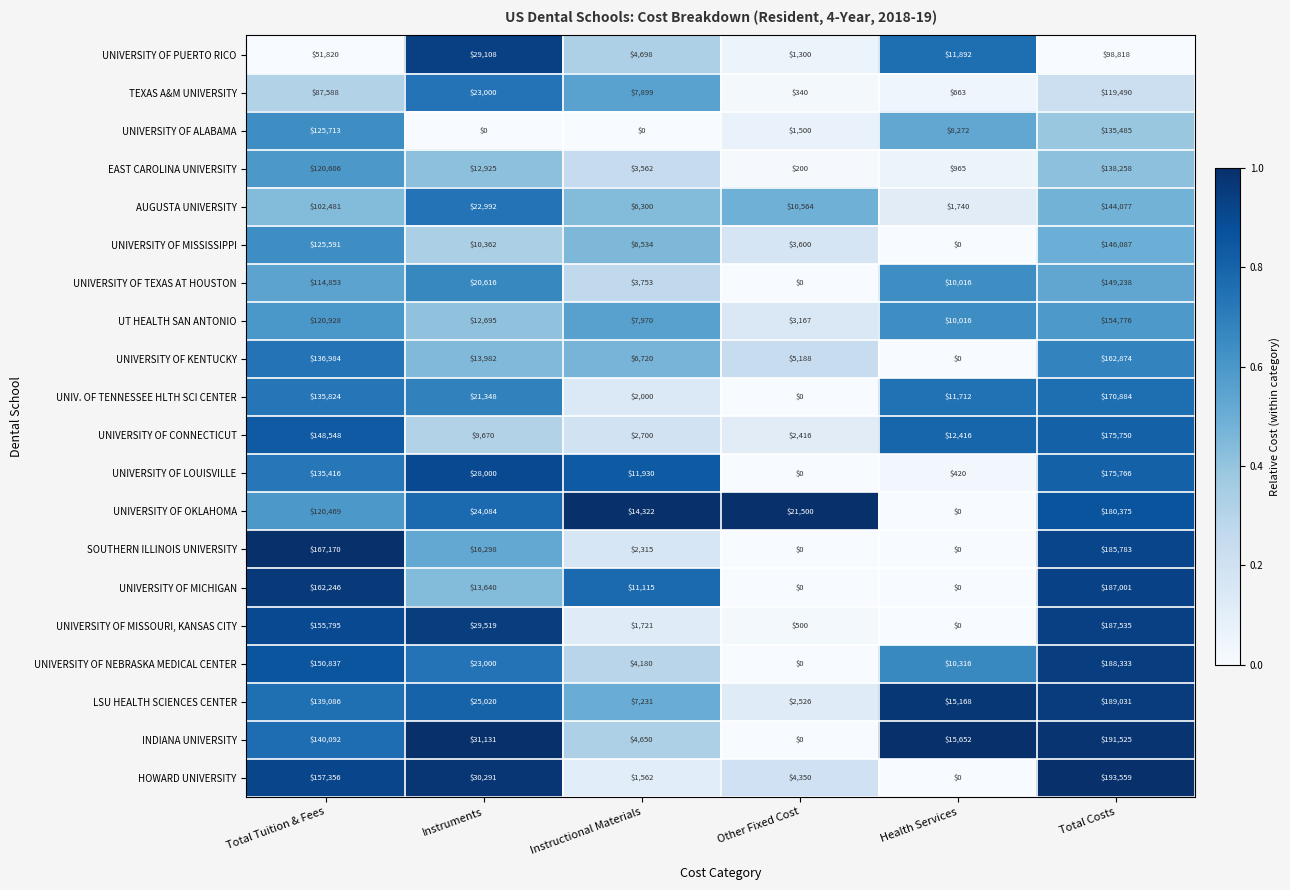

How many distinct data groups are displayed?

20